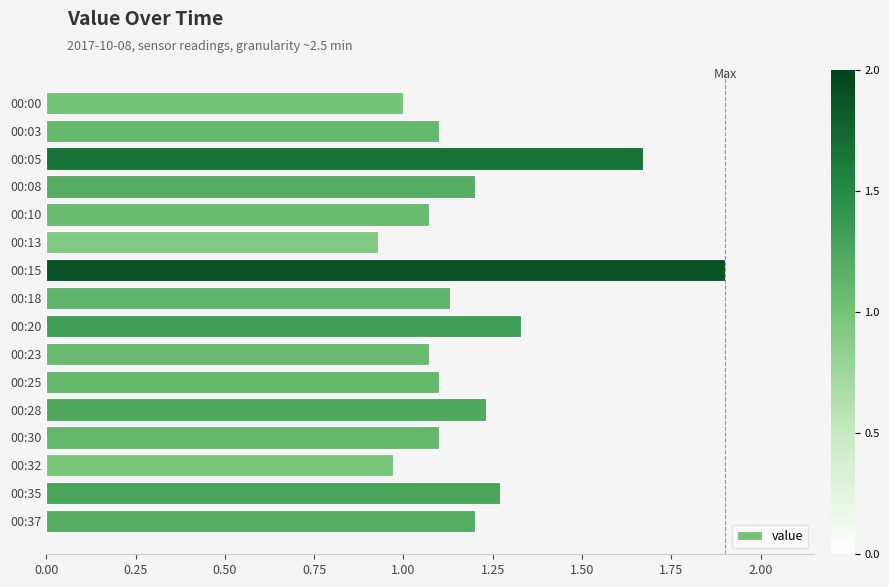

What is the sum of all values?

19.3